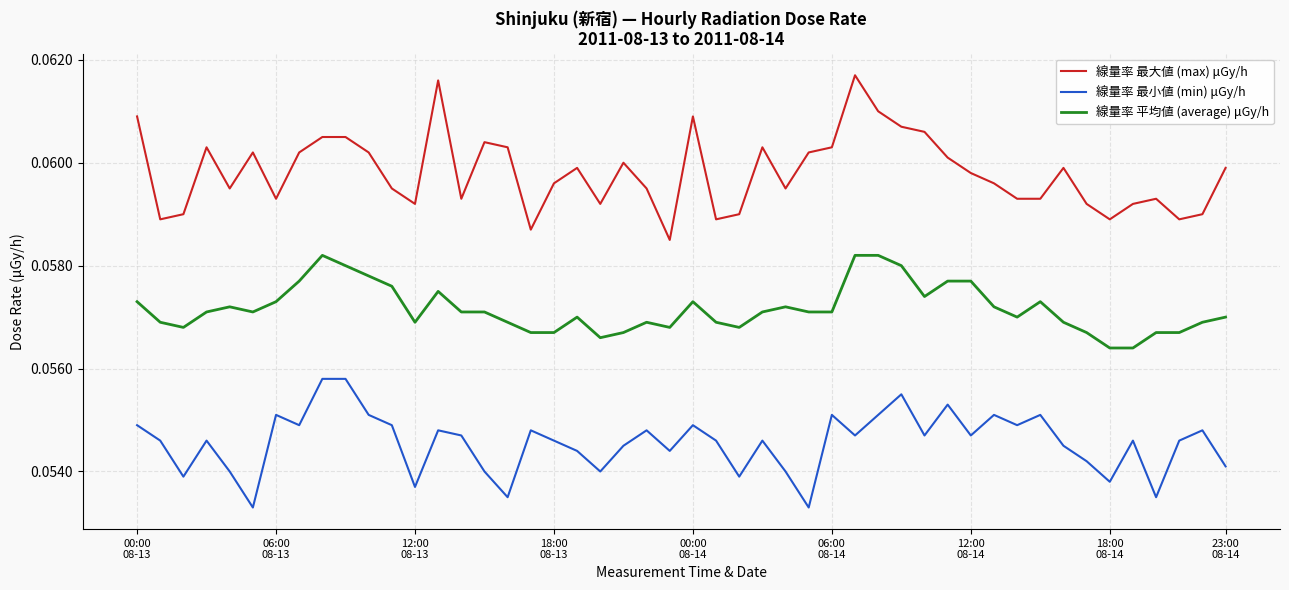

Rank the series by their maximum value, from highest to lowest.

線量率 最大値 (max) μGy/h, 線量率 平均値 (average) μGy/h, 線量率 最小値 (min) μGy/h